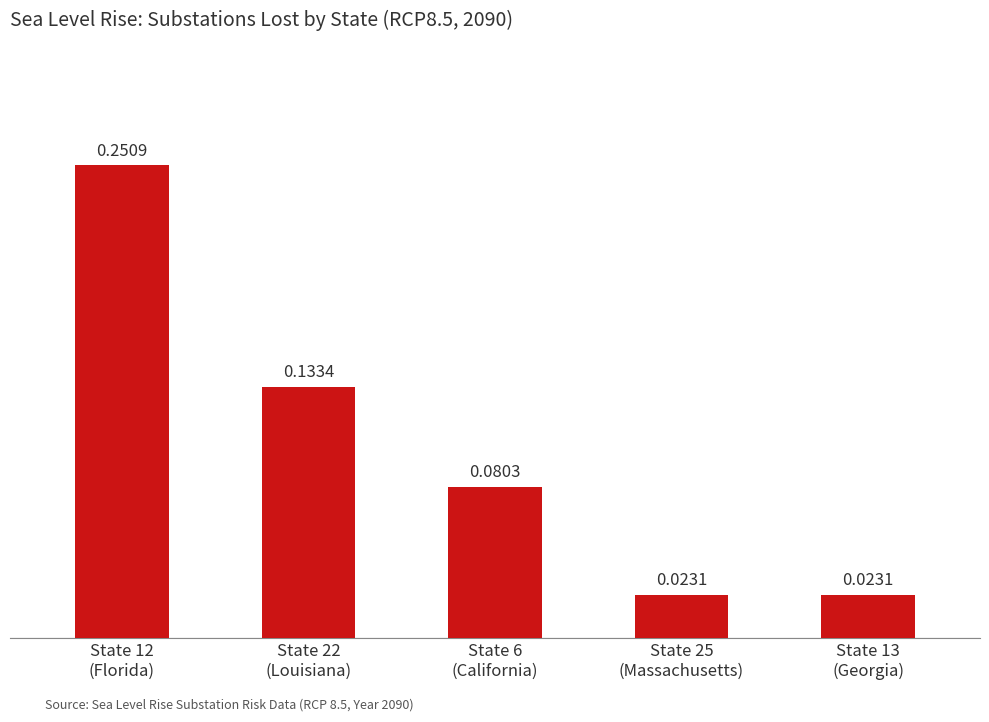

Count the number of data series in this chart.

1